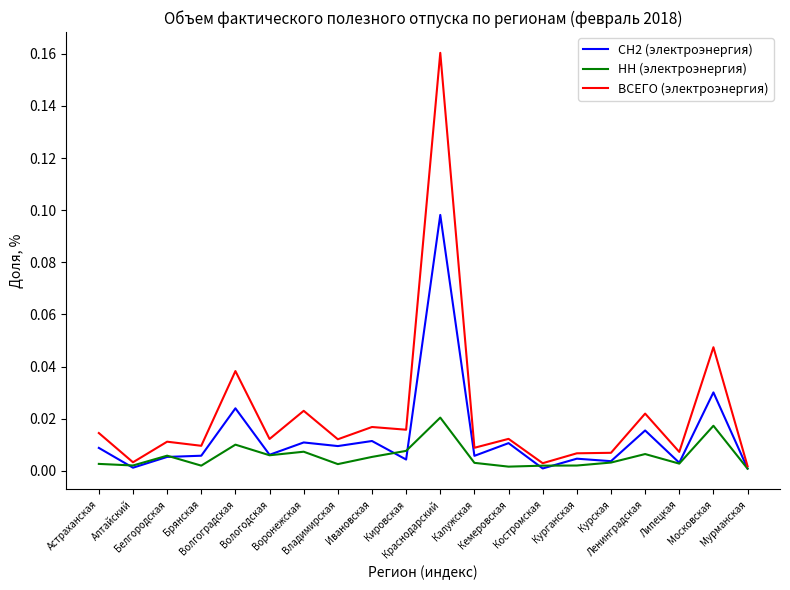

Is it true that ВСЕГО (электроэнергия) equals 0.0 at Воронежская?

True